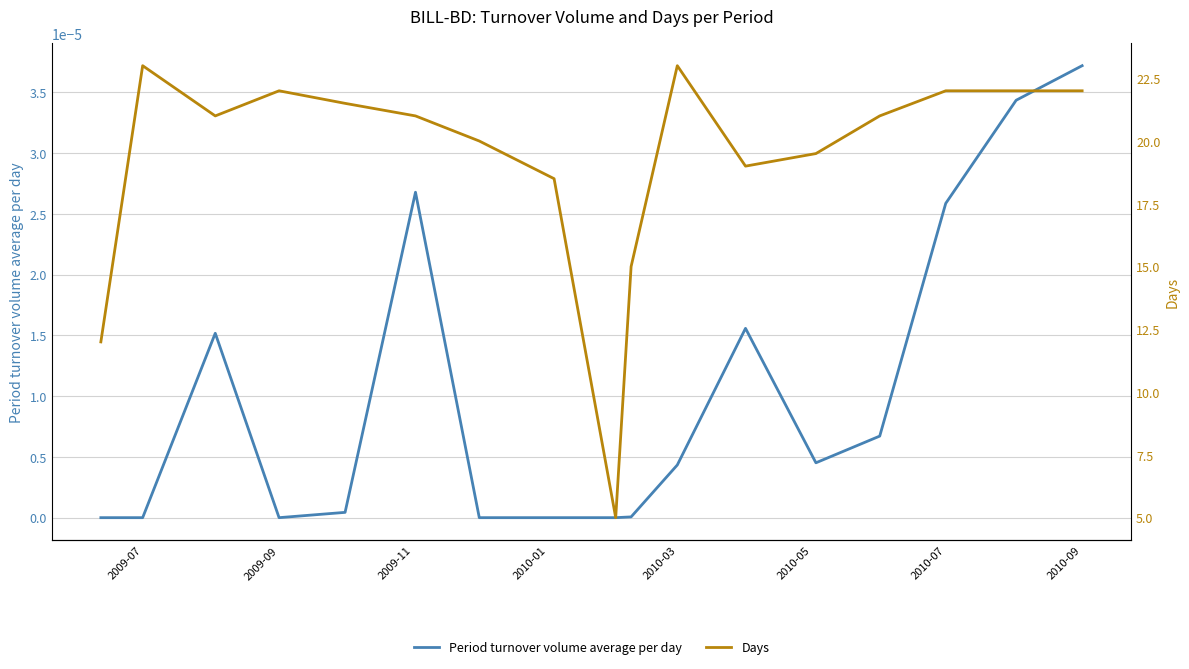

Does the chart display data point markers on the line(s)?

No